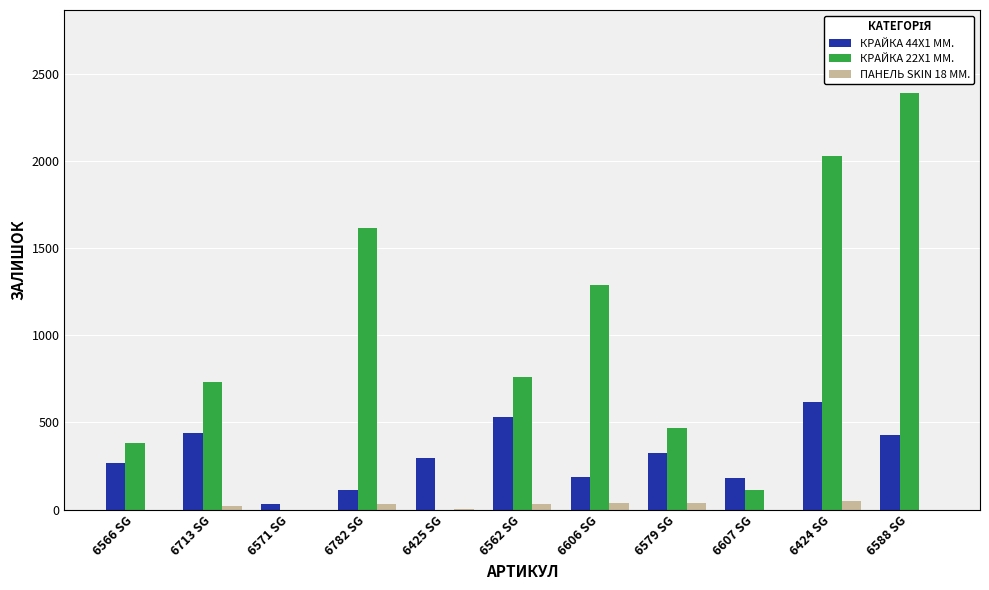

Are the bars horizontal?

No